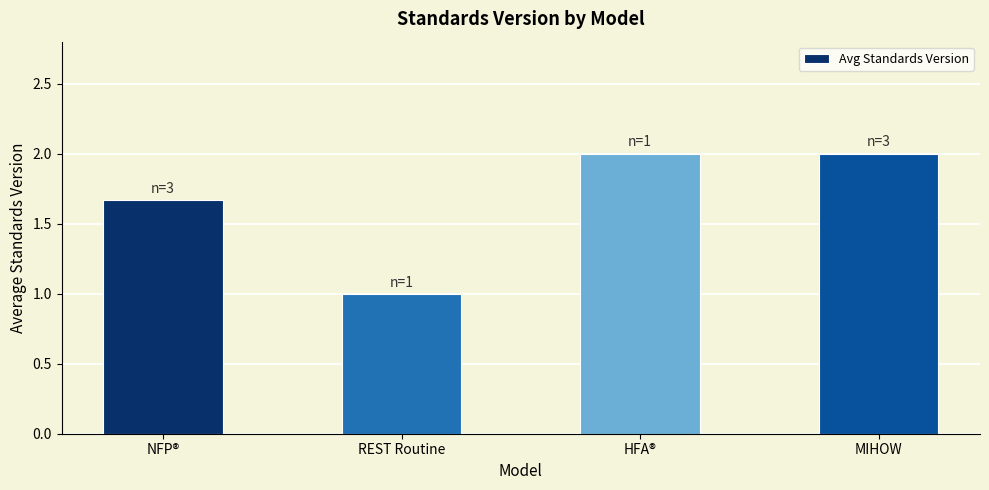

What position from the right is HFA®?

2